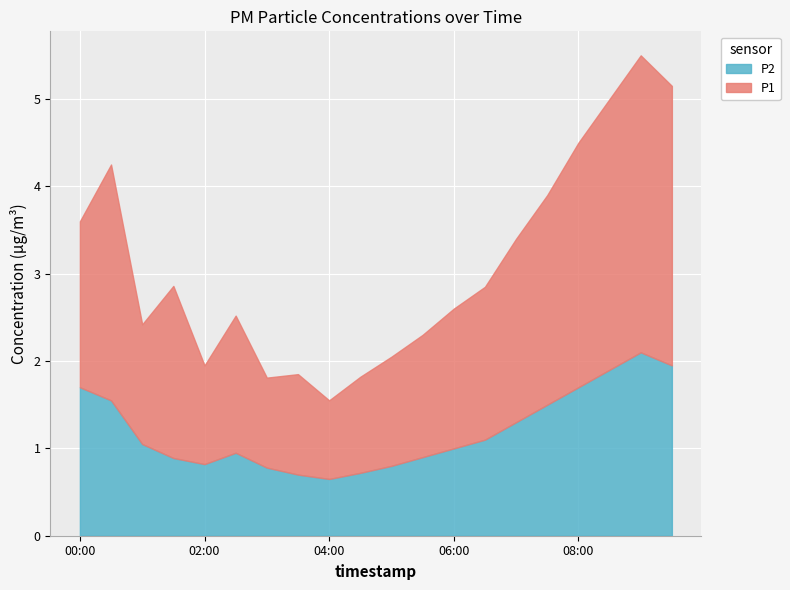

The P2 series shows 1.1 at 01:00. True or false?

True